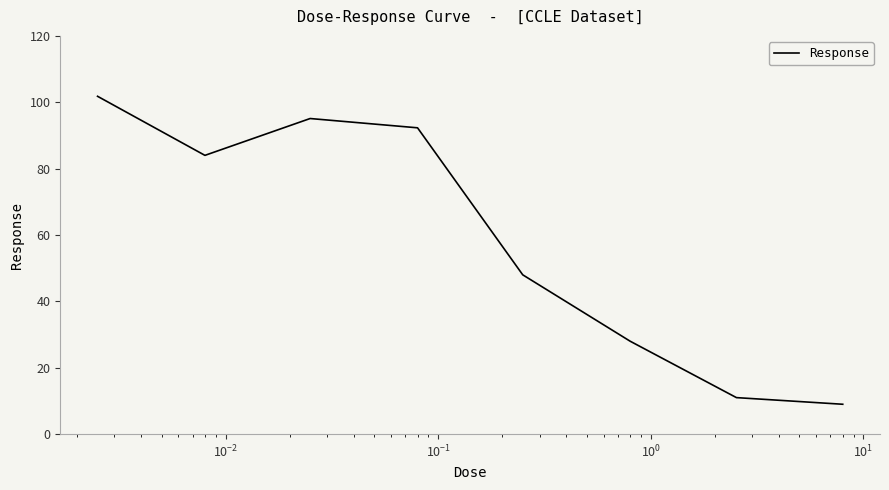

What is the difference between the maximum and second lowest values?

90.8